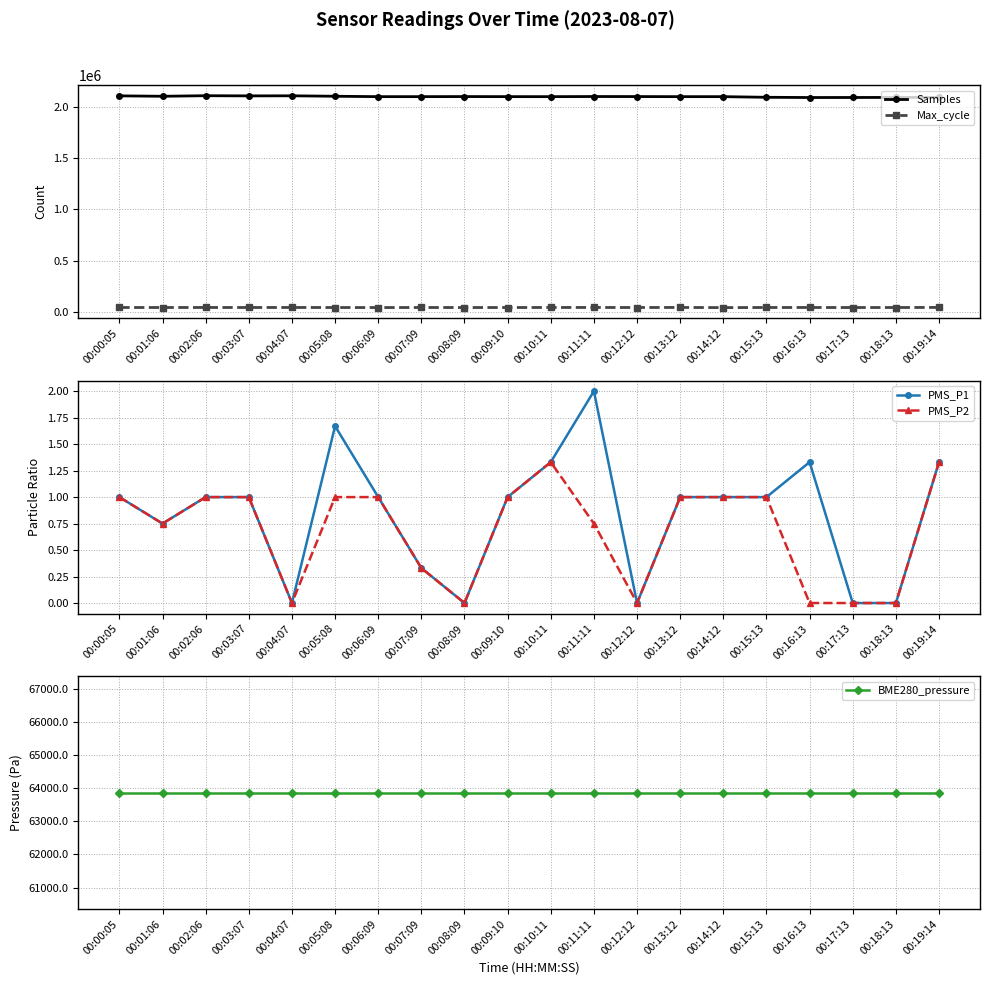

Which category has the lowest value in the BME280_pressure series?

00:00:05